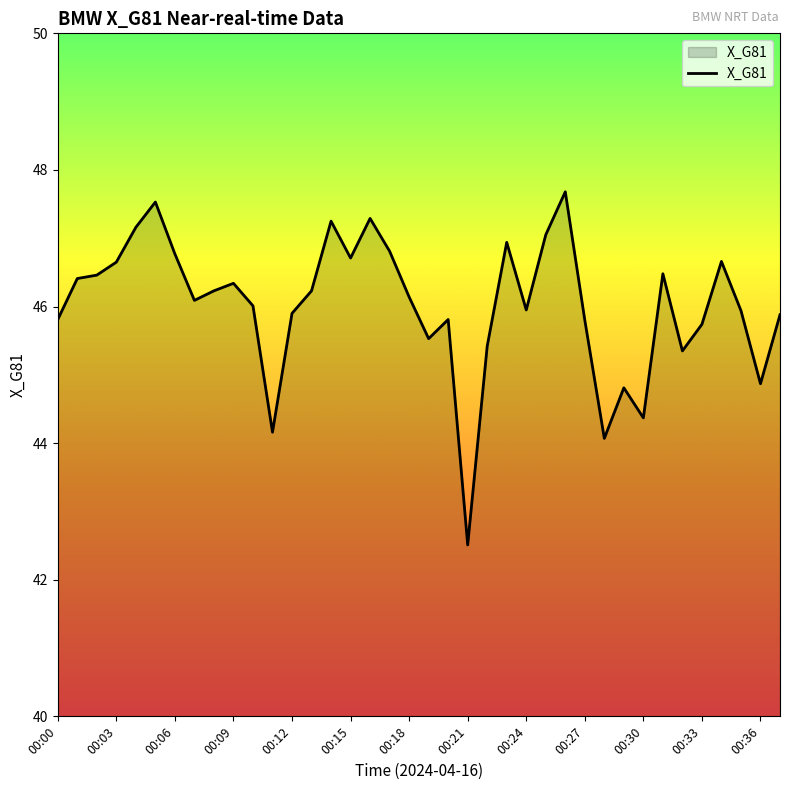

What is the maximum value shown in the chart?

47.7